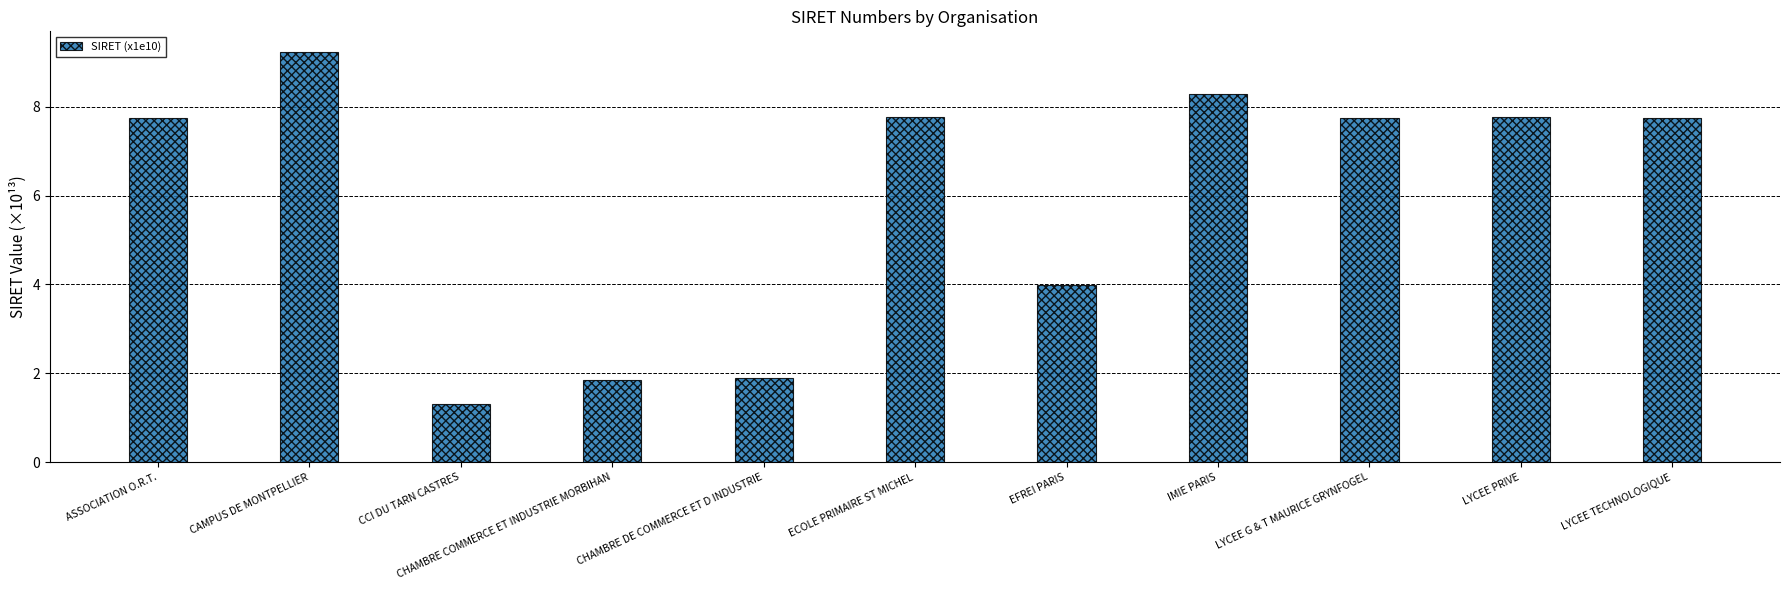

Count the number of data series in this chart.

1